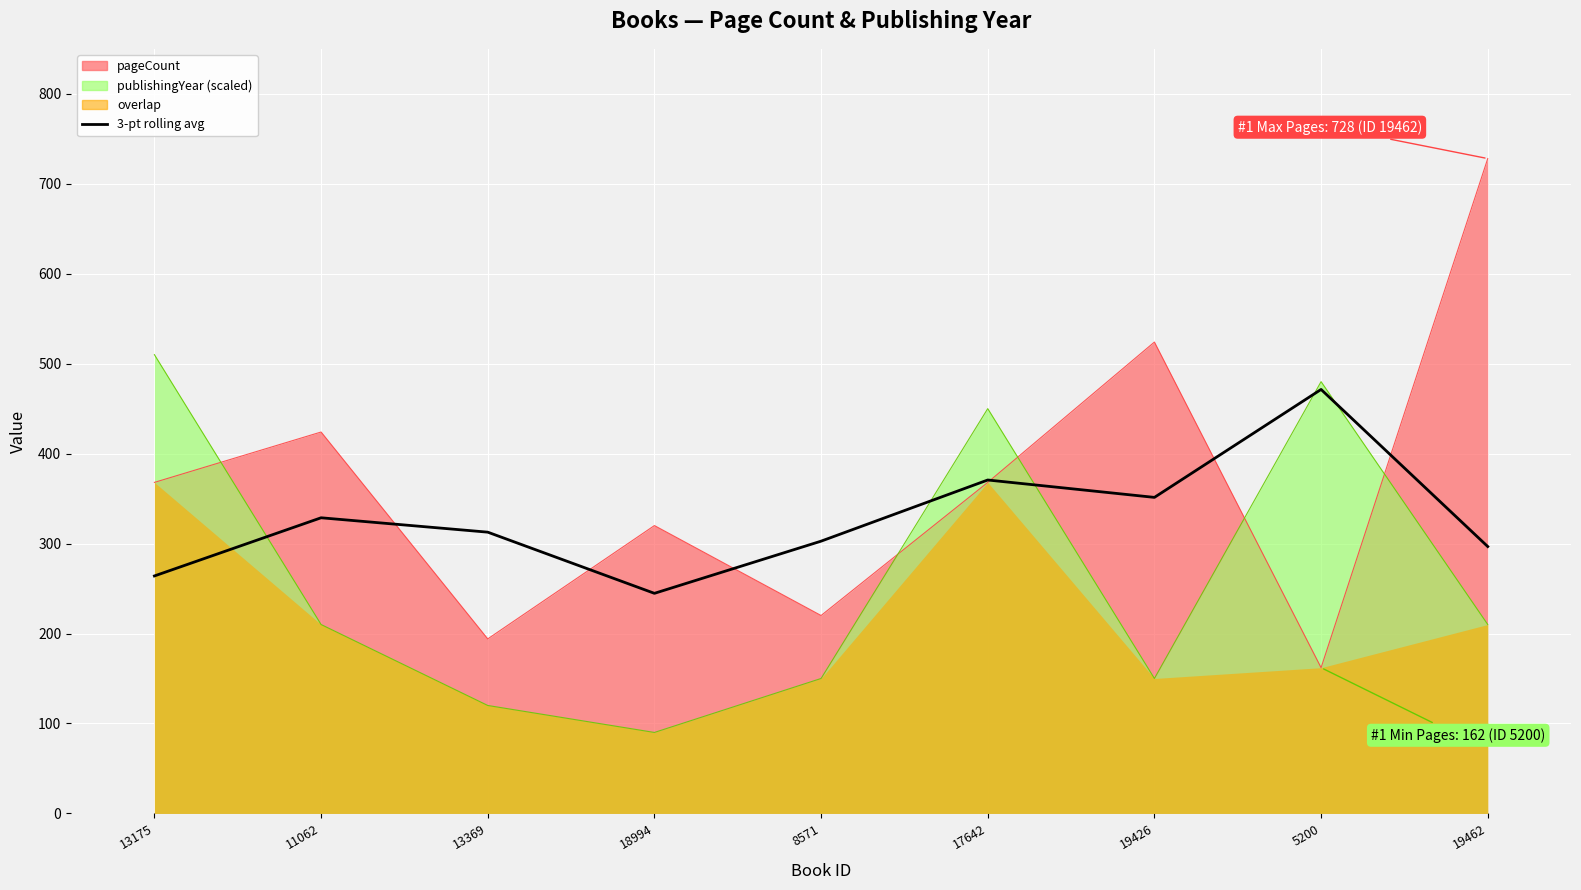

What is the change in value from 19426 to 19462?

-54.7